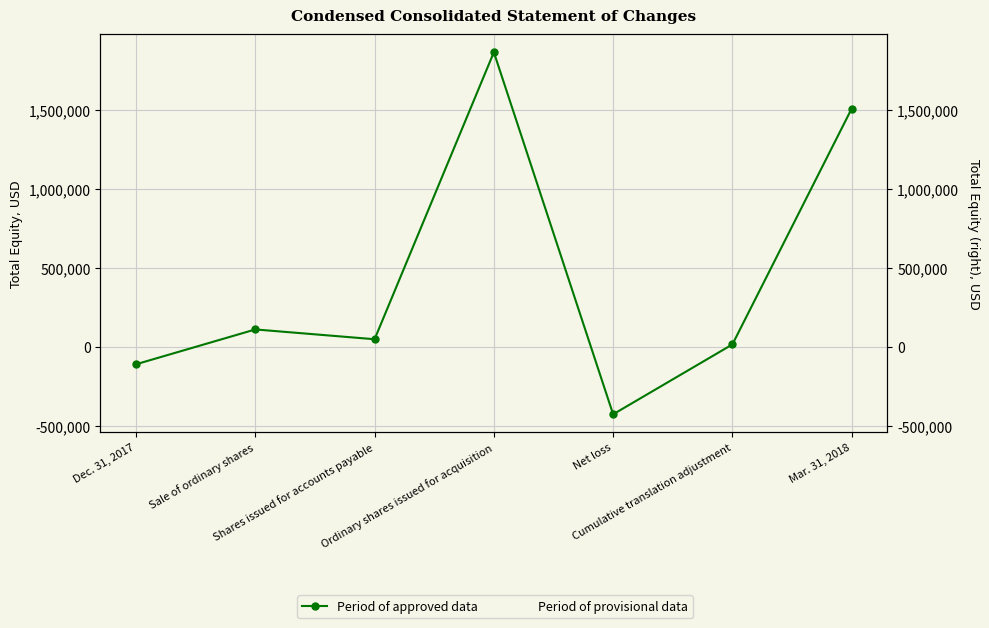

Is this an area chart (filled region under the line)?

No